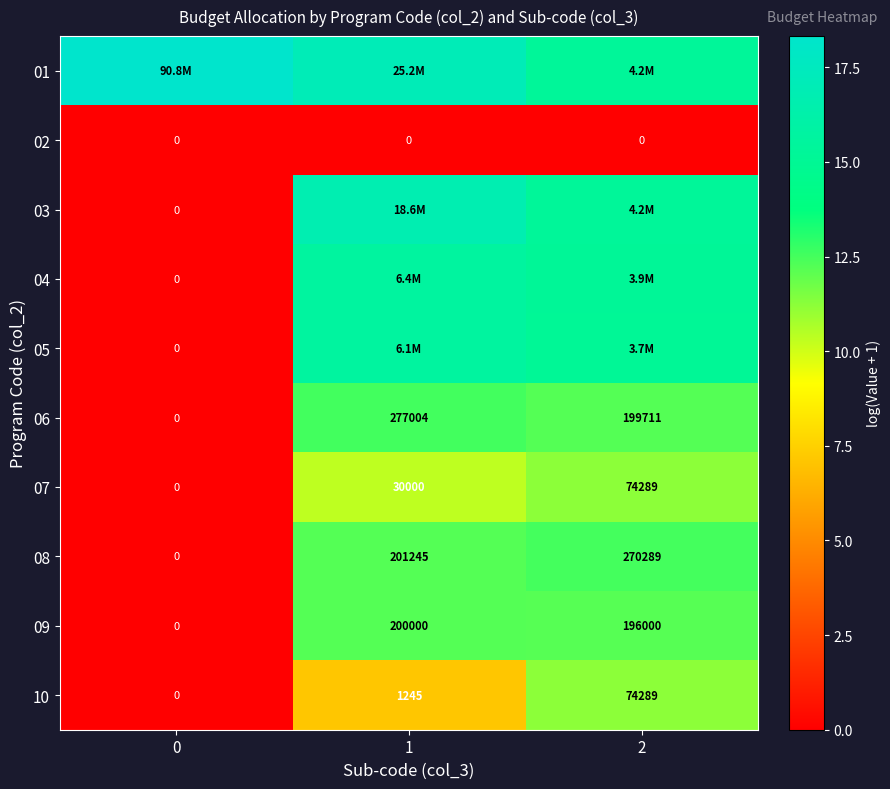

Is the value of 08 at 2 greater than the value of 06 at 2?

Yes